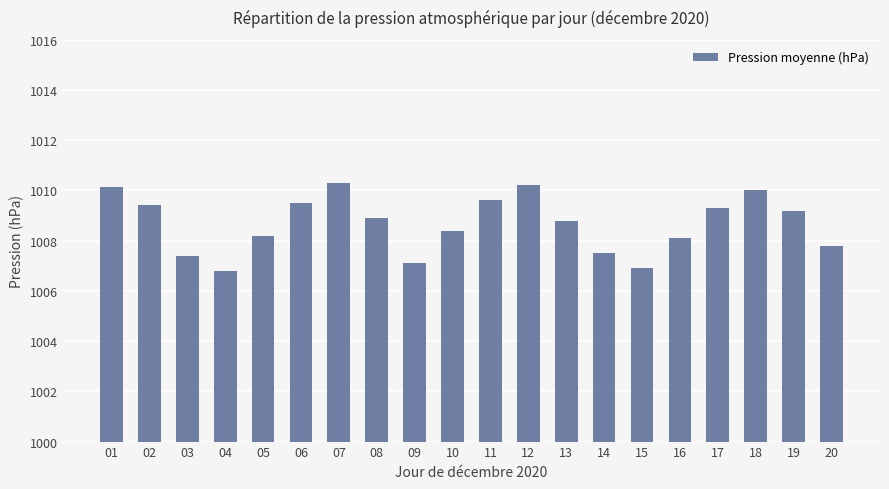

Is it true that the value at 20 is 1007.8?

True